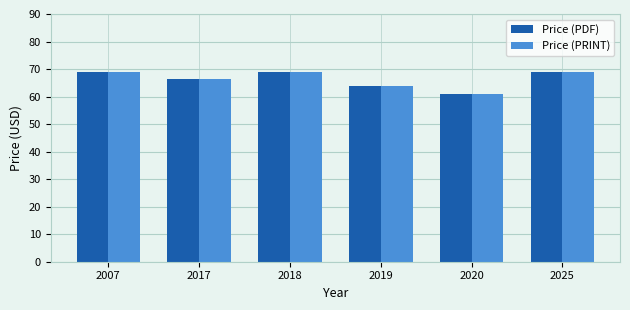

What is the total value across all series at 2020?

122.0